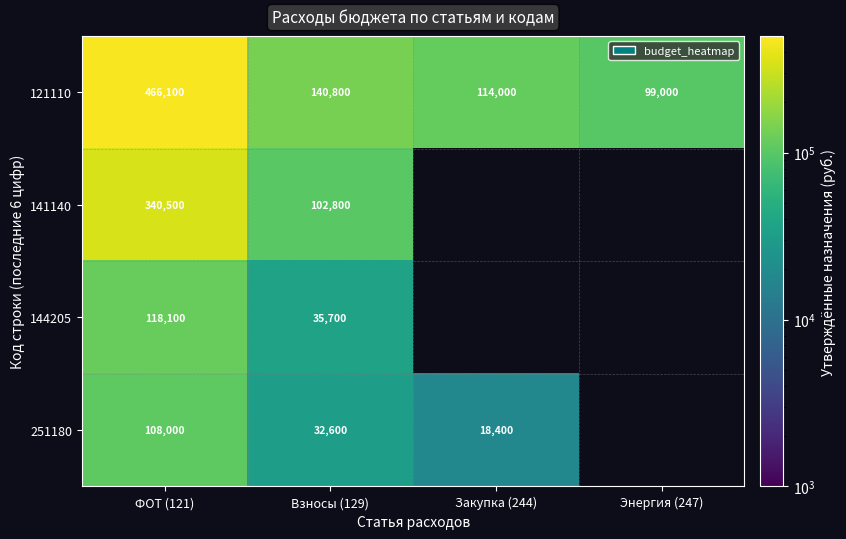

The value of 144205 at Взносы (129) is 51842. True or false?

False